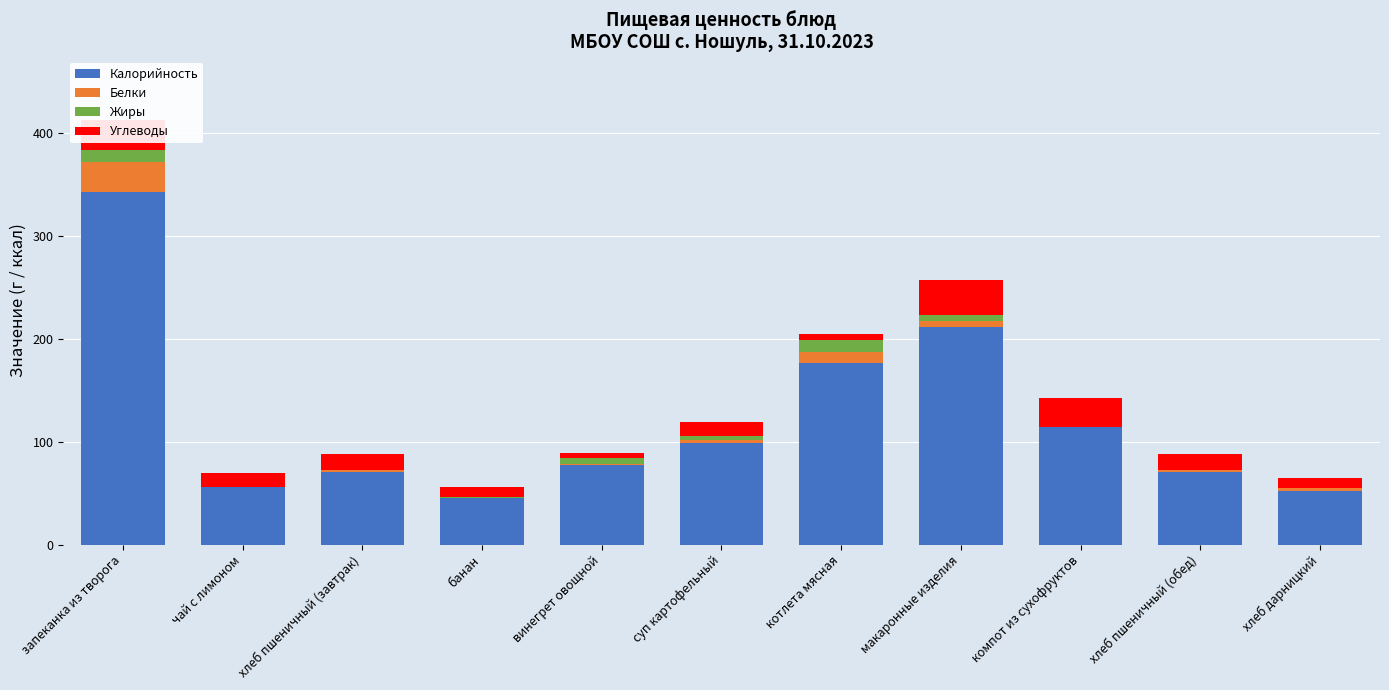

What is the maximum value for Калорийность?

342.2